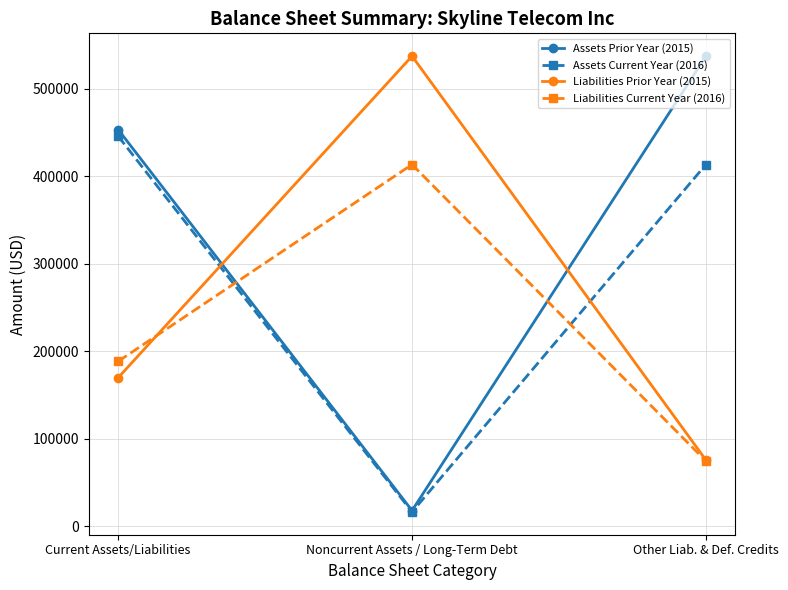

Which category has the lowest value in the Assets Prior Year (2015) series?

Noncurrent Assets / Long-Term Debt